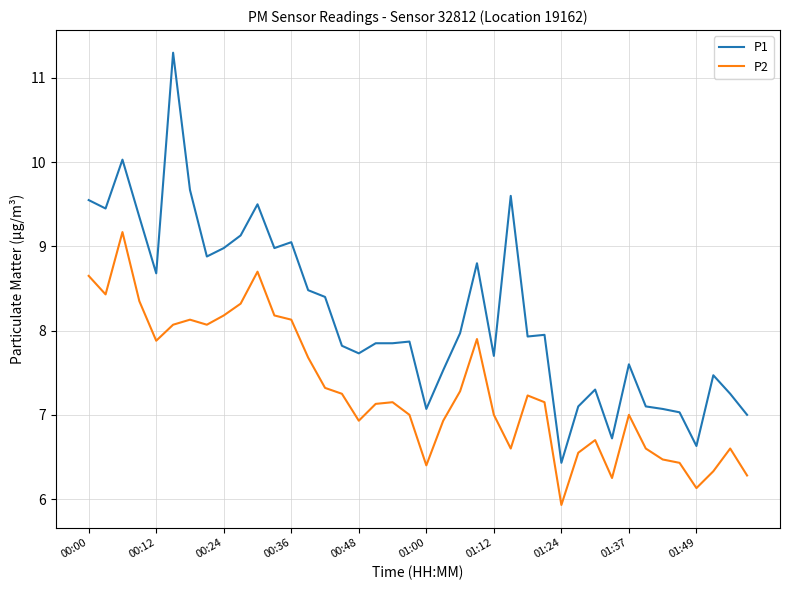

How many lines are shown in the chart?

2